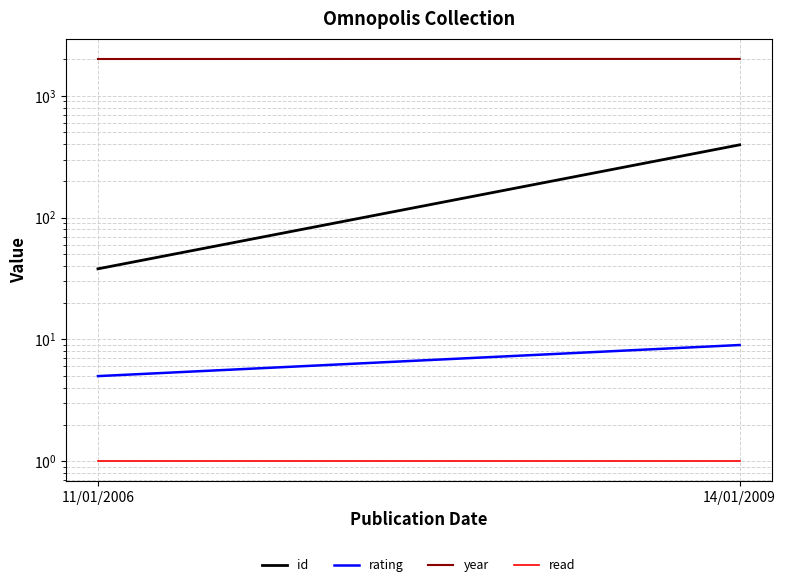

What value does the year series have at 14/01/2009?

2009